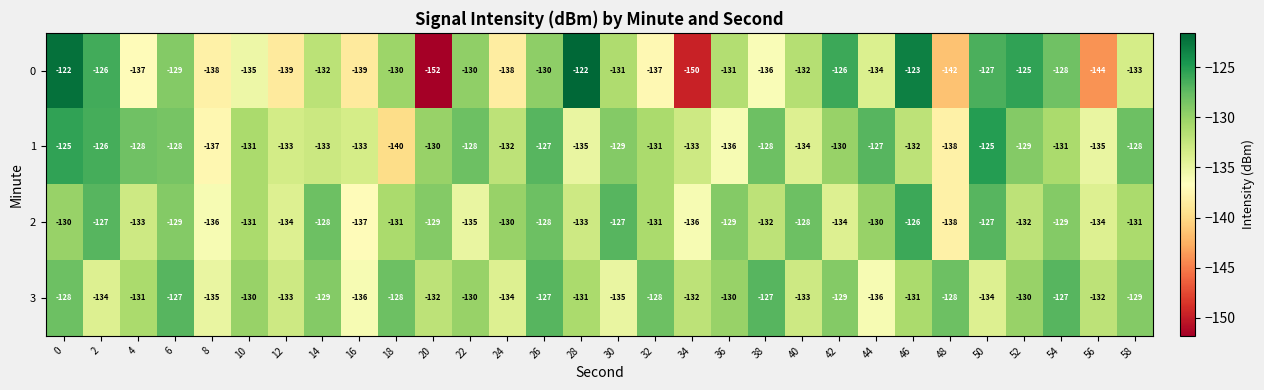

What is the difference between the second highest and second lowest values in the 1 series?

13